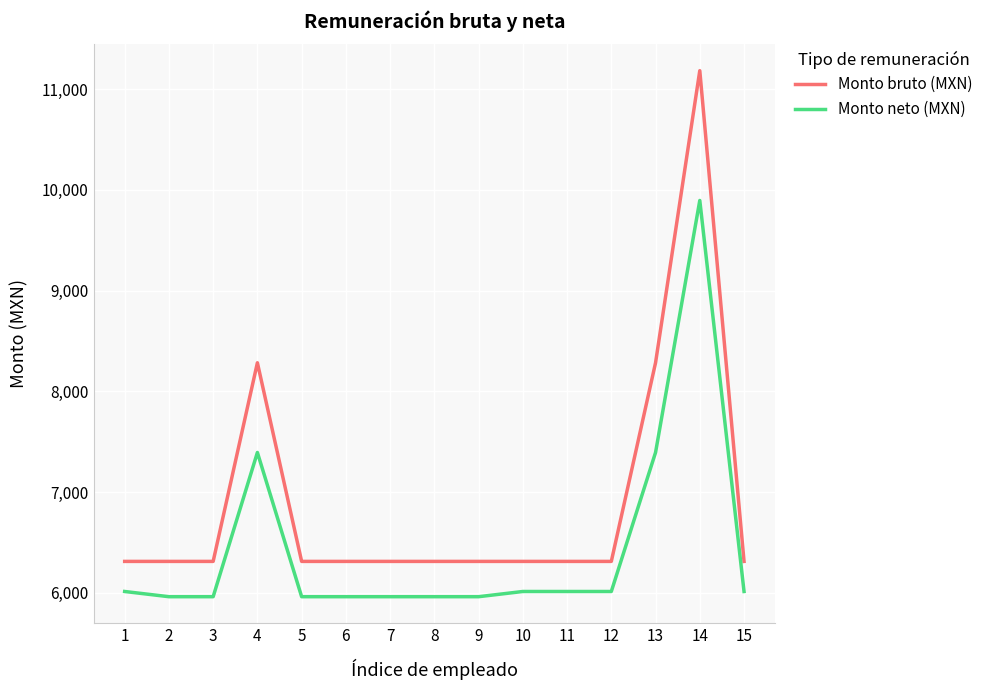

Reading right to left, transcribe all the data shown in this chart.

Monto bruto (MXN): 15=6311.0	14=11183.0	13=8283.0	12=6311.0	11=6311.0	10=6311.0	9=6311.0	8=6311.0	7=6311.0	6=6311.0	5=6311.0	4=8283.0	3=6311.0	2=6311.0	1=6311.0
Monto neto (MXN): 15=6012.3	14=9894.5	13=7392.4	12=6012.3	11=6012.3	10=6012.3	9=5960.6	8=5960.6	7=5960.6	6=5960.6	5=5960.6	4=7392.4	3=5960.6	2=5960.6	1=6012.3